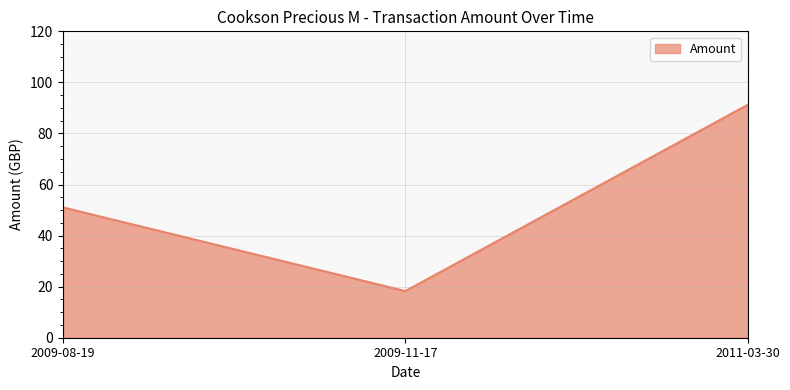

How many values are below 51?

1